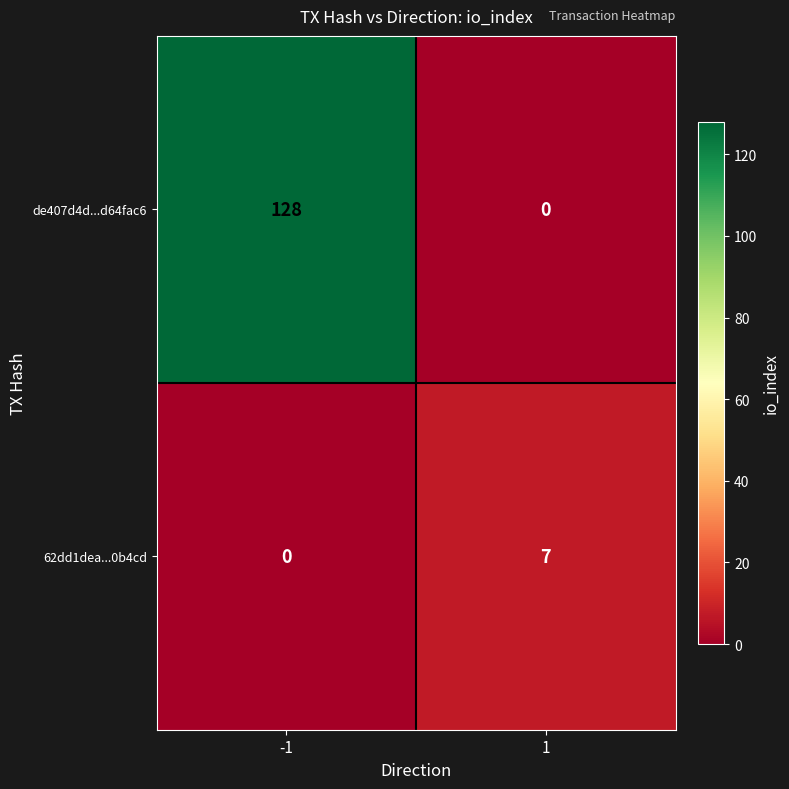

Rank the series by their average value, from highest to lowest.

de407d4d...d64fac6, 62dd1dea...0b4cd